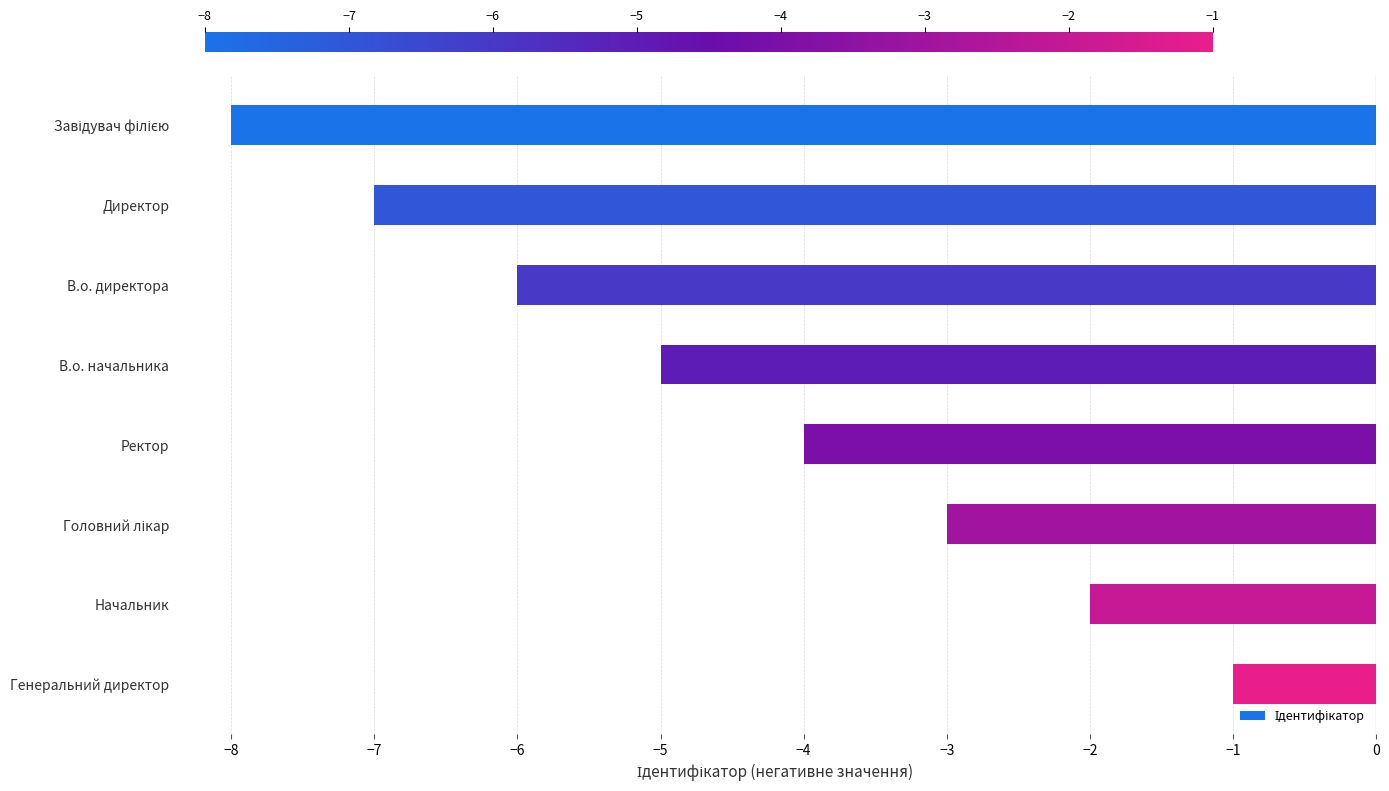

The chart shows a value of -2 at В.о. начальника. True or false?

False